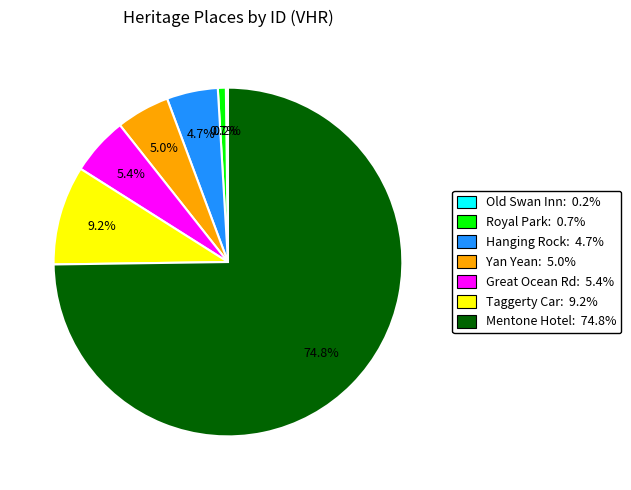

Which slice is the largest?

Mentone Hotel: 74.8%